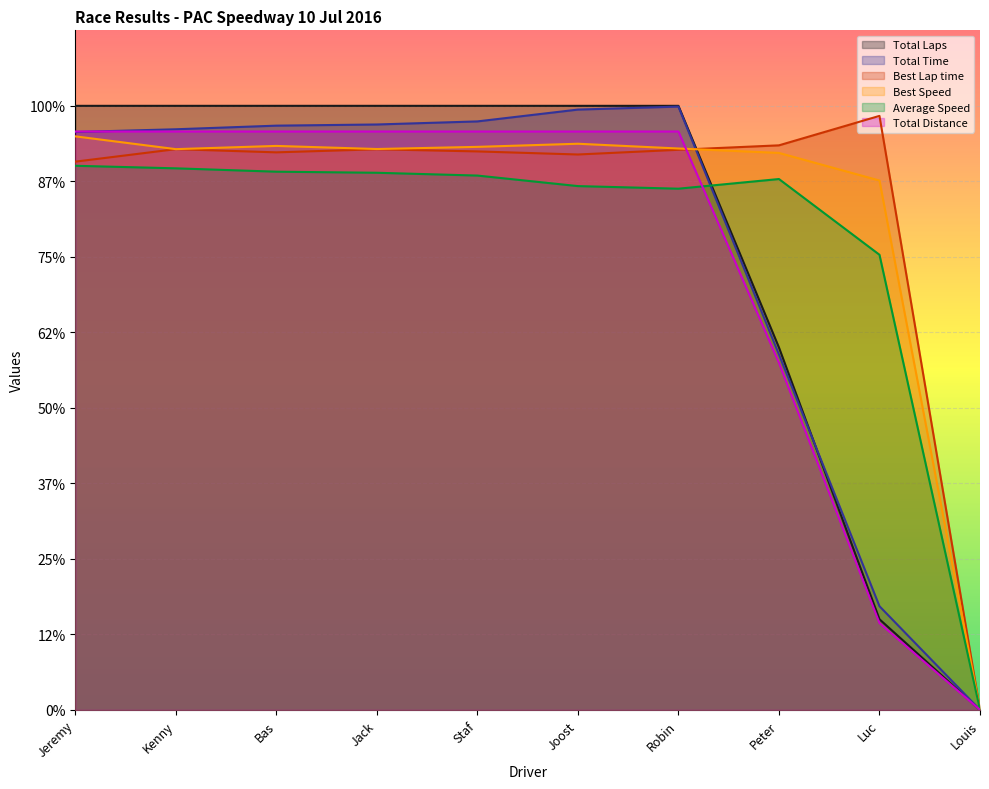

What are all the series names shown in the legend?

Total Laps, Total Time, Best Lap time, Best Speed, Average Speed, Total Distance